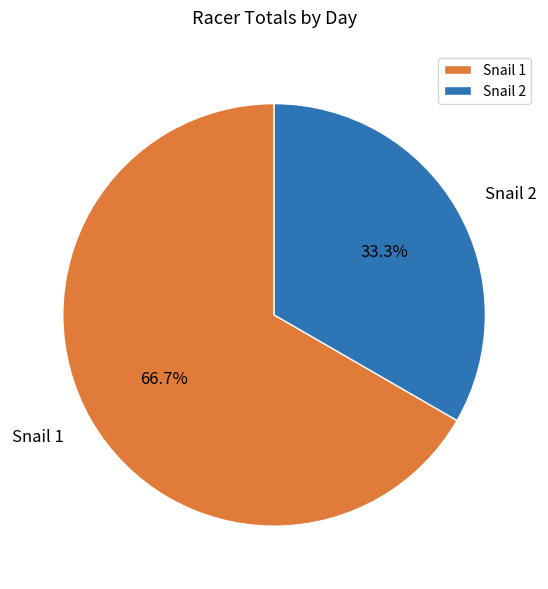

Count the number of slices in the pie.

2